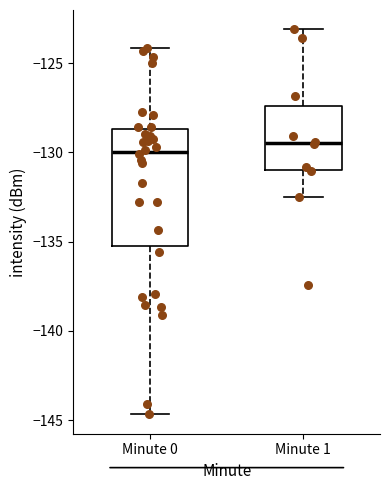

Reading left to right, transcribe this box plot: for each box, give where its median line is, the range the box spans, and where its two whiskers end, as read against the y-axis. The values are not printed on the chart, so give them approximately, as read against the axis.

Minute 0: median -130.0, box -135.5 to -128.5, whiskers -144.5 to -124.0
Minute 1: median -129.5, box -131.0 to -127.5, whiskers -132.5 to -123.0